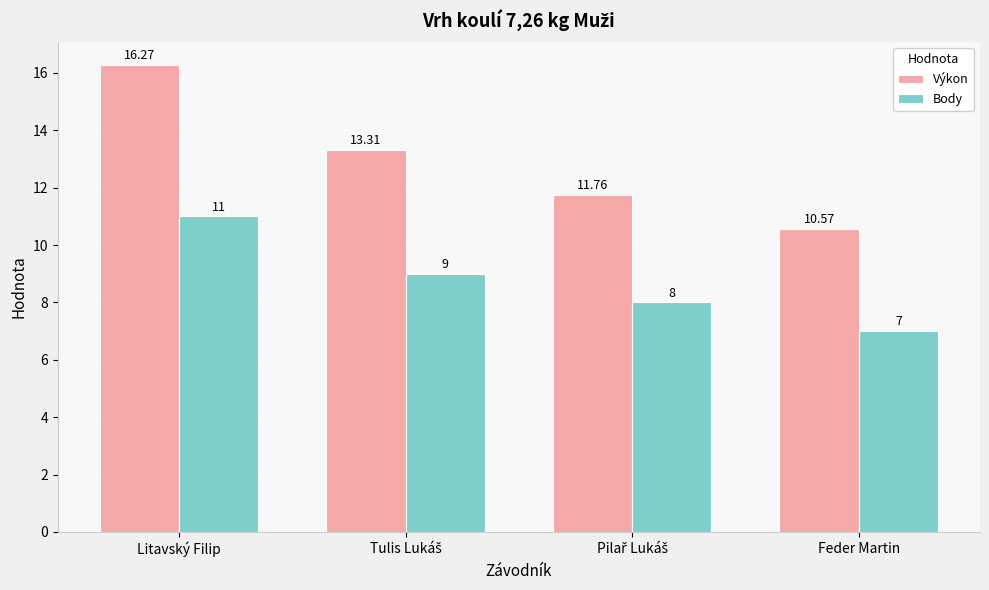

At which label does Výkon first exceed 13?

Litavský Filip